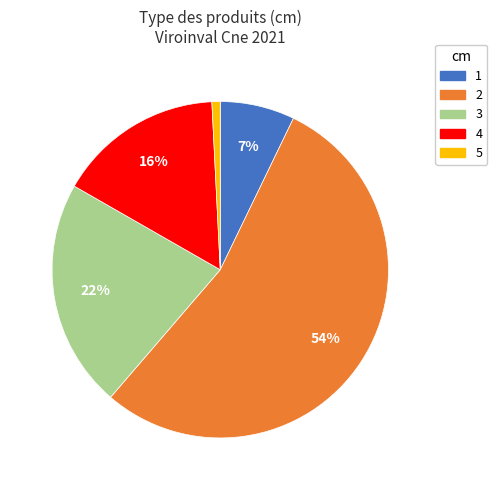

Is there any slice that represents more than half of the pie?

Yes